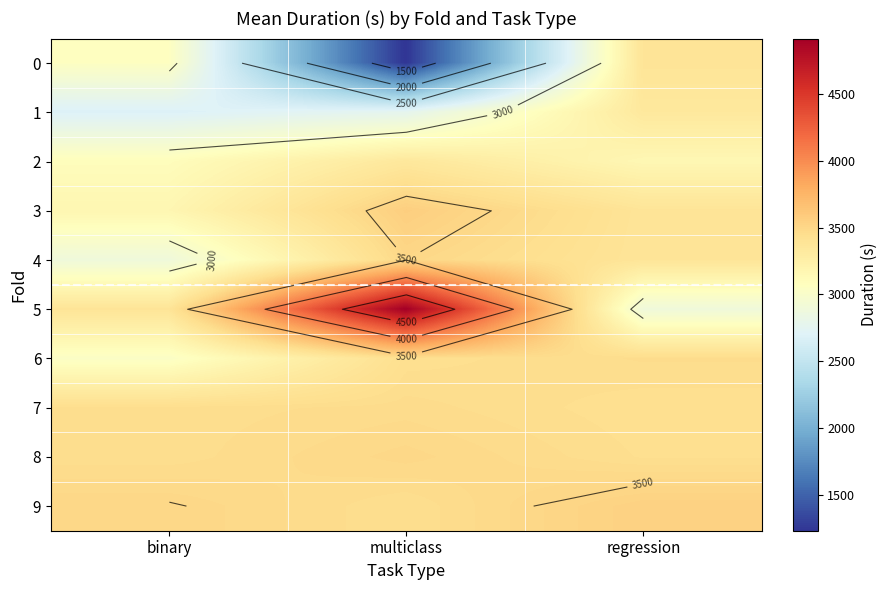

The 3 series shows 3174.1 at binary. True or false?

True